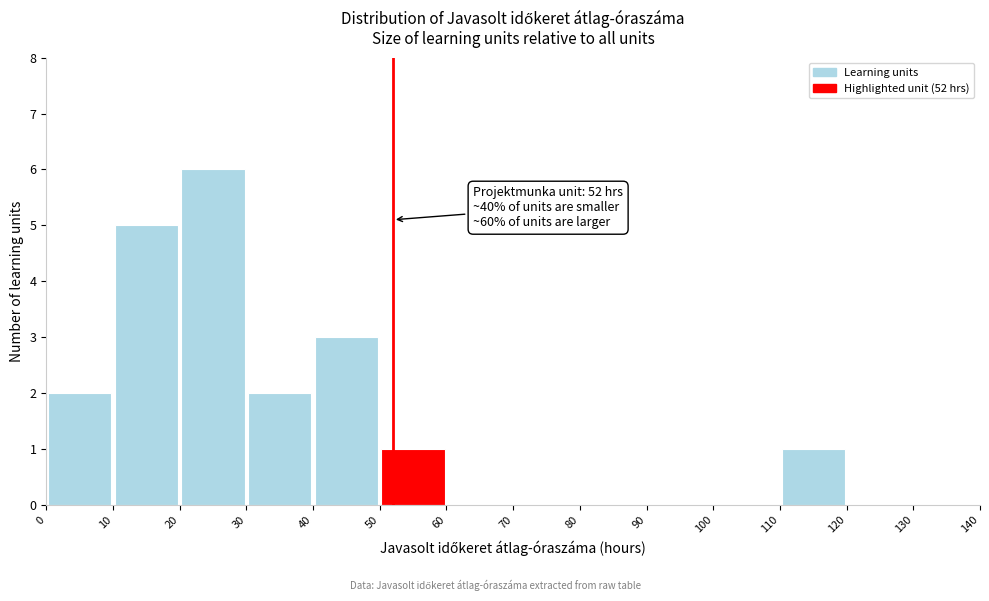

Over which range of the x-axis is the bar tallest?

20 to 30